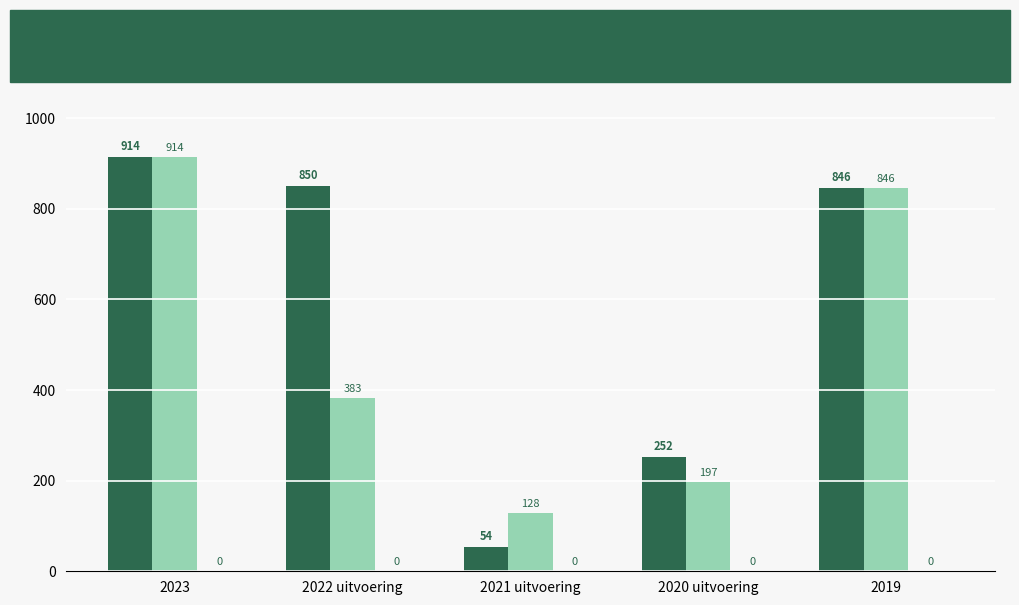

Which series changed the most between 2023 and 2021 uitvoering?

VAK